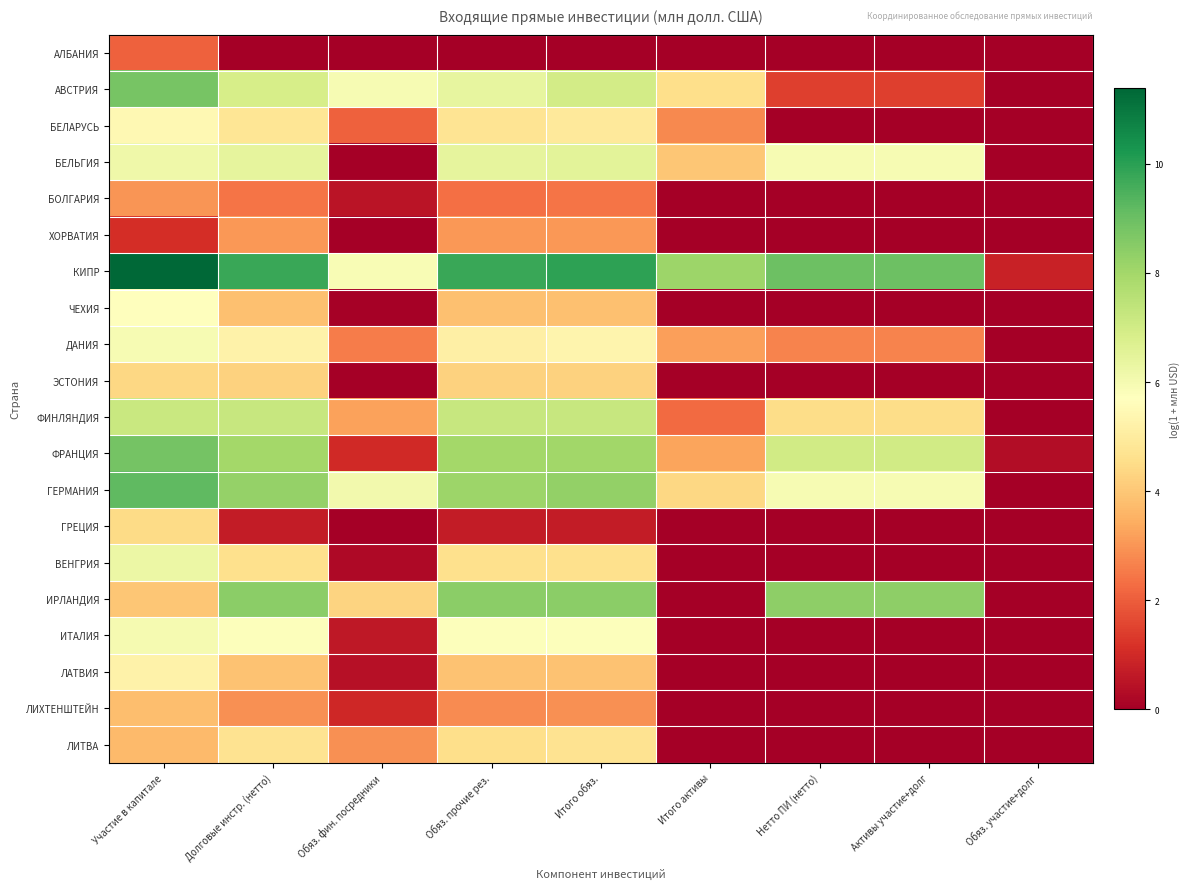

Reading left to right, list all the values displayed in this chart.

АЛБАНИЯ: Участие в капитале=2.1	Долговые инстр. (нетто)=0.0	Обяз. фин. посредники=0.0	Обяз. прочие рез.=0.0	Итого обяз.=0.0	Итого активы=0.0	Нетто ПИ (нетто)=0.0	Активы участие+долг=0.0	Обяз. участие+долг=0.0
АВСТРИЯ: Участие в капитале=8.8	Долговые инстр. (нетто)=6.9	Обяз. фин. посредники=5.9	Обяз. прочие рез.=6.4	Итого обяз.=7.0	Итого активы=4.6	Нетто ПИ (нетто)=1.4	Активы участие+долг=1.4	Обяз. участие+долг=0.0
БЕЛАРУСЬ: Участие в капитале=5.5	Долговые инстр. (нетто)=4.8	Обяз. фин. посредники=2.1	Обяз. прочие рез.=4.7	Итого обяз.=4.9	Итого активы=2.8	Нетто ПИ (нетто)=0.0	Активы участие+долг=0.0	Обяз. участие+долг=0.0
БЕЛЬГИЯ: Участие в капитале=6.2	Долговые инстр. (нетто)=6.4	Обяз. фин. посредники=0.0	Обяз. прочие рез.=6.4	Итого обяз.=6.5	Итого активы=4.0	Нетто ПИ (нетто)=5.9	Активы участие+долг=5.9	Обяз. участие+долг=0.0
БОЛГАРИЯ: Участие в капитале=3.0	Долговые инстр. (нетто)=2.4	Обяз. фин. посредники=0.5	Обяз. прочие рез.=2.4	Итого обяз.=2.4	Итого активы=0.0	Нетто ПИ (нетто)=0.0	Активы участие+долг=0.0	Обяз. участие+долг=0.0
ХОРВАТИЯ: Участие в капитале=1.1	Долговые инстр. (нетто)=3.1	Обяз. фин. посредники=0.0	Обяз. прочие рез.=3.1	Итого обяз.=3.1	Итого активы=0.0	Нетто ПИ (нетто)=0.0	Активы участие+долг=0.0	Обяз. участие+долг=0.0
КИПР: Участие в капитале=11.4	Долговые инстр. (нетто)=9.8	Обяз. фин. посредники=5.9	Обяз. прочие рез.=9.8	Итого обяз.=10.0	Итого активы=8.1	Нетто ПИ (нетто)=8.9	Активы участие+долг=8.9	Обяз. участие+долг=0.8
ЧЕХИЯ: Участие в капитале=5.7	Долговые инстр. (нетто)=3.9	Обяз. фин. посредники=0.1	Обяз. прочие рез.=3.9	Итого обяз.=3.9	Итого активы=0.0	Нетто ПИ (нетто)=0.0	Активы участие+долг=0.0	Обяз. участие+долг=0.0
ДАНИЯ: Участие в капитале=5.9	Долговые инстр. (нетто)=5.2	Обяз. фин. посредники=2.6	Обяз. прочие рез.=5.2	Итого обяз.=5.3	Итого активы=3.2	Нетто ПИ (нетто)=2.7	Активы участие+долг=2.7	Обяз. участие+долг=0.0
ЭСТОНИЯ: Участие в капитале=4.4	Долговые инстр. (нетто)=4.3	Обяз. фин. посредники=0.0	Обяз. прочие рез.=4.3	Итого обяз.=4.3	Итого активы=0.0	Нетто ПИ (нетто)=0.0	Активы участие+долг=0.0	Обяз. участие+долг=0.0
ФИНЛЯНДИЯ: Участие в капитале=7.2	Долговые инстр. (нетто)=7.2	Обяз. фин. посредники=3.2	Обяз. прочие рез.=7.2	Итого обяз.=7.2	Итого активы=2.2	Нетто ПИ (нетто)=4.5	Активы участие+долг=4.5	Обяз. участие+долг=0.0
ФРАНЦИЯ: Участие в капитале=8.8	Долговые инстр. (нетто)=8.0	Обяз. фин. посредники=1.0	Обяз. прочие рез.=8.0	Итого обяз.=8.0	Итого активы=3.3	Нетто ПИ (нетто)=7.0	Активы участие+долг=7.0	Обяз. участие+долг=0.3
ГЕРМАНИЯ: Участие в капитале=9.2	Долговые инстр. (нетто)=8.3	Обяз. фин. посредники=6.1	Обяз. прочие рез.=8.1	Итого обяз.=8.3	Итого активы=4.4	Нетто ПИ (нетто)=5.9	Активы участие+долг=5.9	Обяз. участие+долг=0.0
ГРЕЦИЯ: Участие в капитале=4.5	Долговые инстр. (нетто)=0.7	Обяз. фин. посредники=0.0	Обяз. прочие рез.=0.7	Итого обяз.=0.7	Итого активы=0.0	Нетто ПИ (нетто)=0.0	Активы участие+долг=0.0	Обяз. участие+долг=0.0
ВЕНГРИЯ: Участие в капитале=6.2	Долговые инстр. (нетто)=4.6	Обяз. фин. посредники=0.2	Обяз. прочие рез.=4.6	Итого обяз.=4.6	Итого активы=0.0	Нетто ПИ (нетто)=0.0	Активы участие+долг=0.0	Обяз. участие+долг=0.0
ИРЛАНДИЯ: Участие в капитале=4.0	Долговые инстр. (нетто)=8.4	Обяз. фин. посредники=4.3	Обяз. прочие рез.=8.4	Итого обяз.=8.4	Итого активы=0.0	Нетто ПИ (нетто)=8.4	Активы участие+долг=8.4	Обяз. участие+долг=0.0
ИТАЛИЯ: Участие в капитале=6.0	Долговые инстр. (нетто)=5.8	Обяз. фин. посредники=0.6	Обяз. прочие рез.=5.8	Итого обяз.=5.8	Итого активы=0.0	Нетто ПИ (нетто)=0.0	Активы участие+долг=0.0	Обяз. участие+долг=0.0
ЛАТВИЯ: Участие в капитале=5.2	Долговые инстр. (нетто)=3.9	Обяз. фин. посредники=0.4	Обяз. прочие рез.=3.9	Итого обяз.=3.9	Итого активы=0.0	Нетто ПИ (нетто)=0.0	Активы участие+долг=0.0	Обяз. участие+долг=0.0
ЛИХТЕНШТЕЙН: Участие в капитале=3.8	Долговые инстр. (нетто)=2.9	Обяз. фин. посредники=0.9	Обяз. прочие рез.=2.8	Итого обяз.=2.9	Итого активы=0.0	Нетто ПИ (нетто)=0.0	Активы участие+долг=0.0	Обяз. участие+долг=0.0
ЛИТВА: Участие в капитале=3.7	Долговые инстр. (нетто)=4.7	Обяз. фин. посредники=2.9	Обяз. прочие рез.=4.5	Итого обяз.=4.7	Итого активы=0.0	Нетто ПИ (нетто)=0.0	Активы участие+долг=0.0	Обяз. участие+долг=0.0